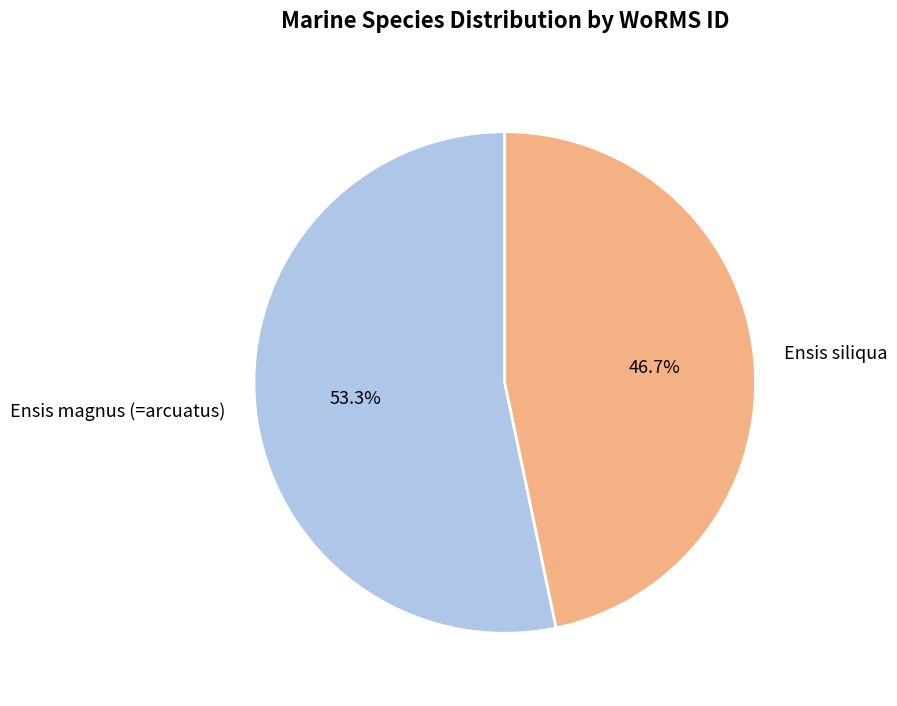

Which slice is the largest?

Ensis magnus (=arcuatus)